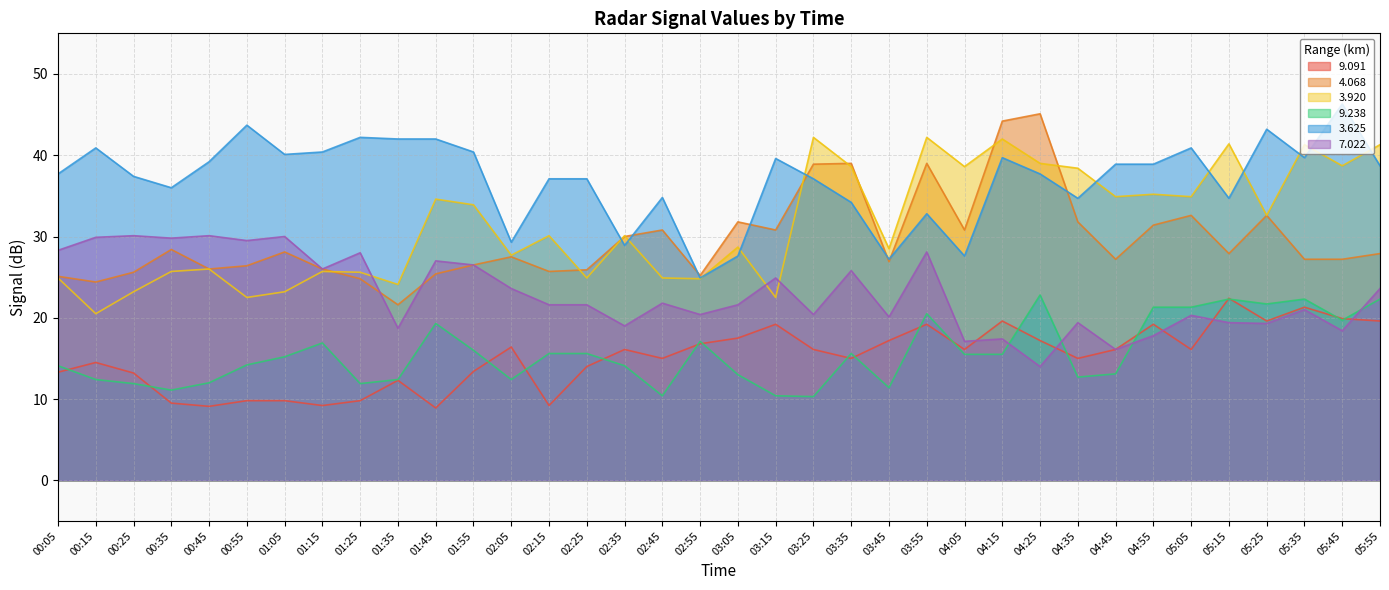

Where is the first local minimum for   9.091?

00:45